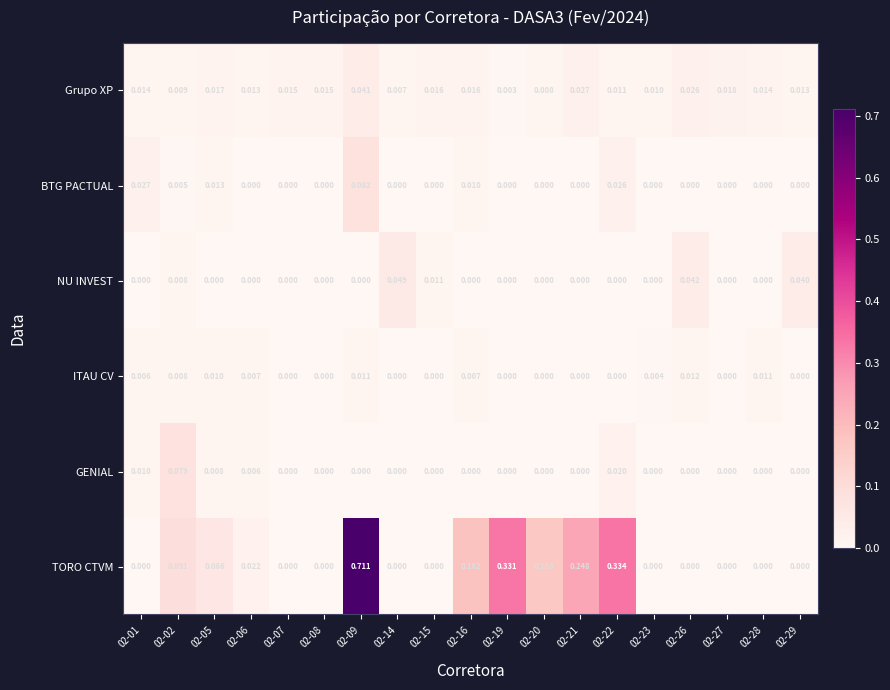

Which series has the largest range (max minus min)?

TORO CTVM